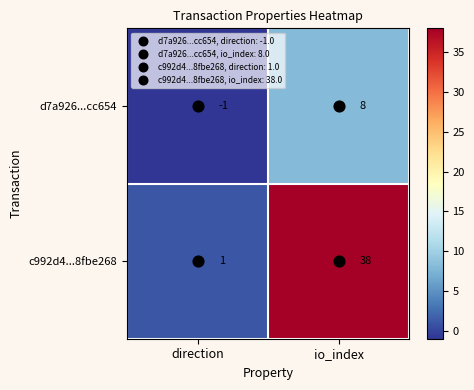

Which series has the largest total across all categories?

c992d4...8fbe268